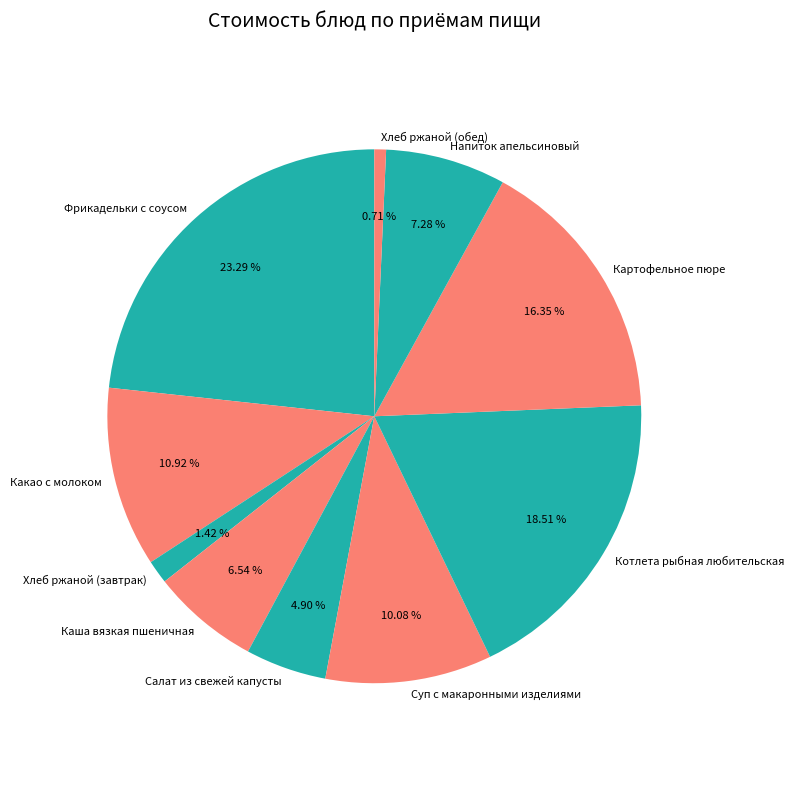

Which slice is the smallest?

Хлеб ржаной (обед)